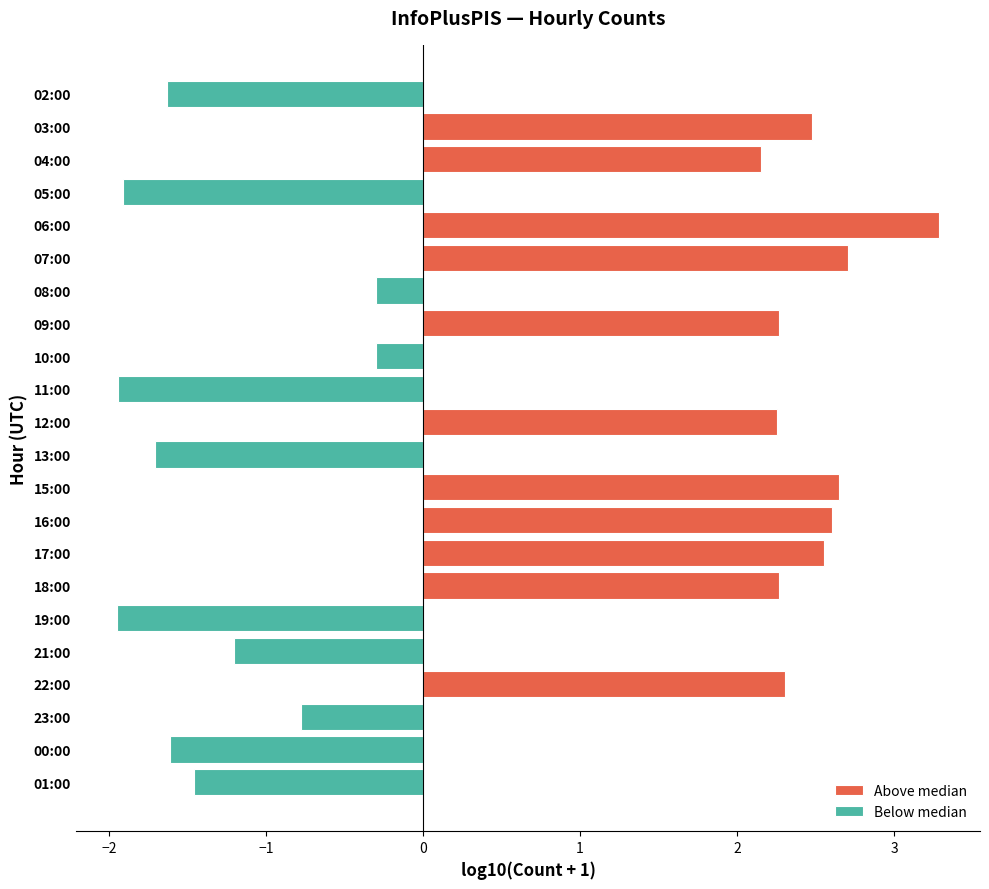

What is the total value across all series at −1?

3.0